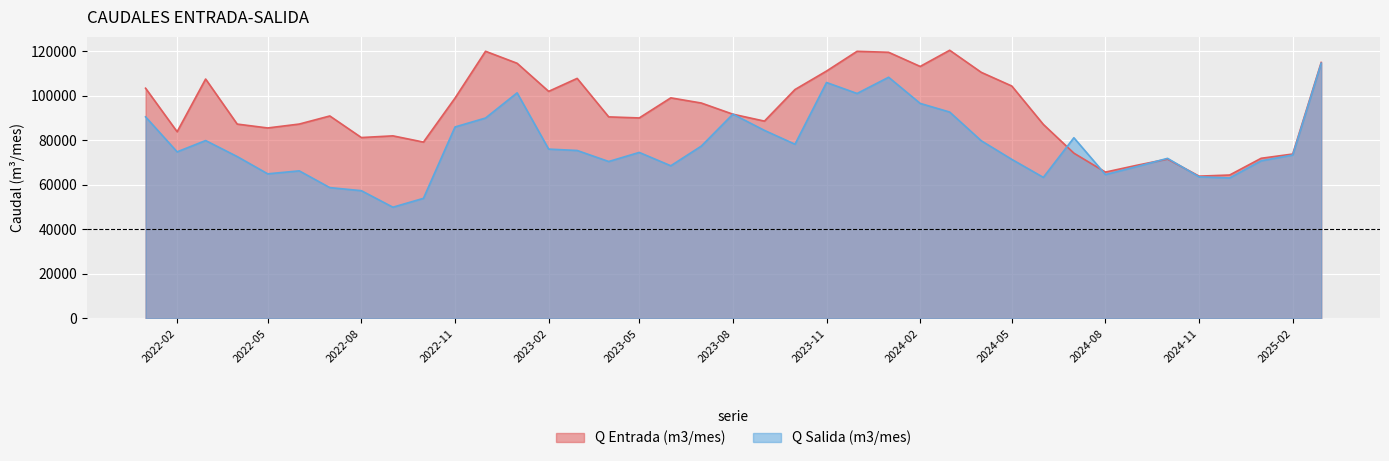

What is the total value across all series at 2024-04?

190482